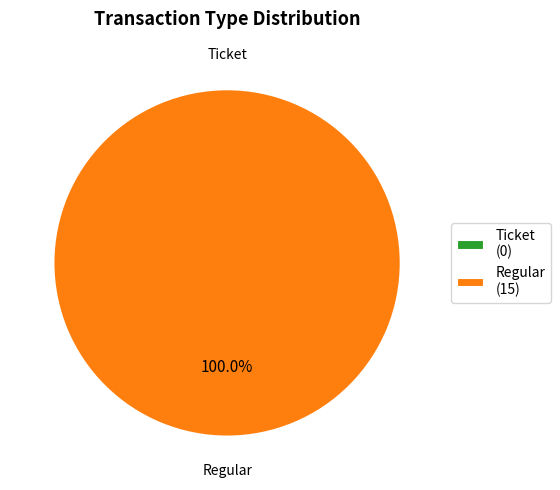

The Regular slice represents 90% of the pie. True or false?

False